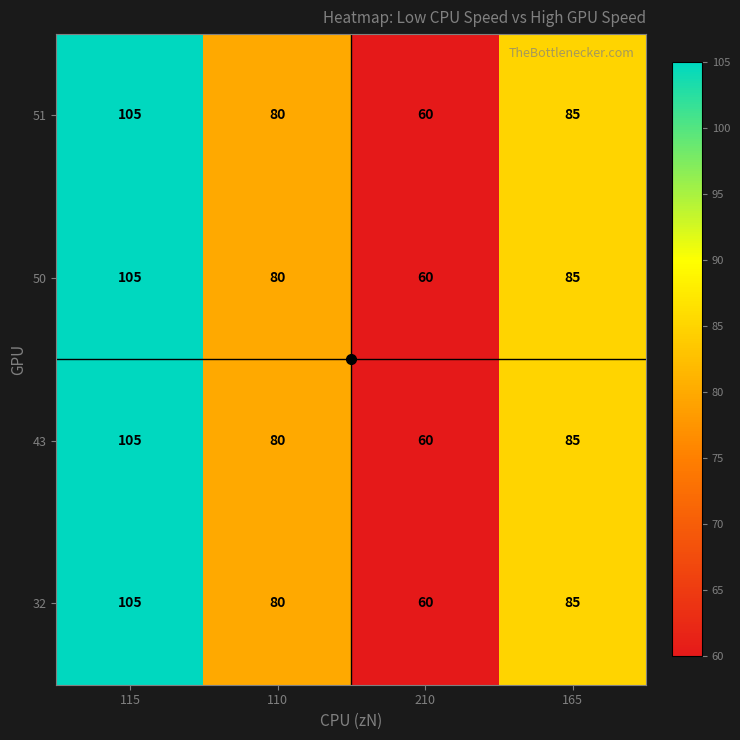

Rank the categories by 51 value from highest to lowest.

115, 165, 110, 210